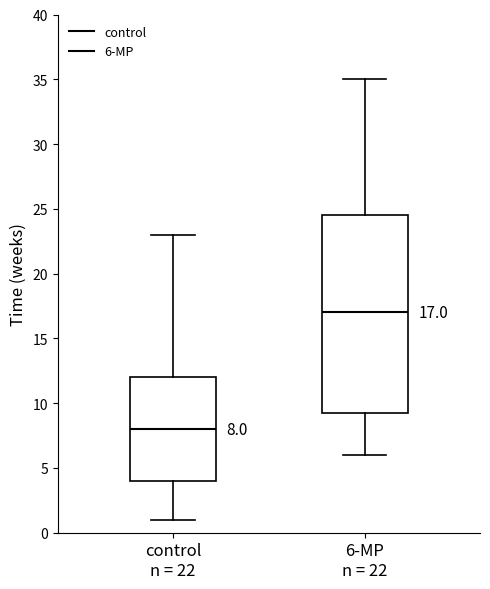

Which box's median line is the highest?

6-MP n = 22